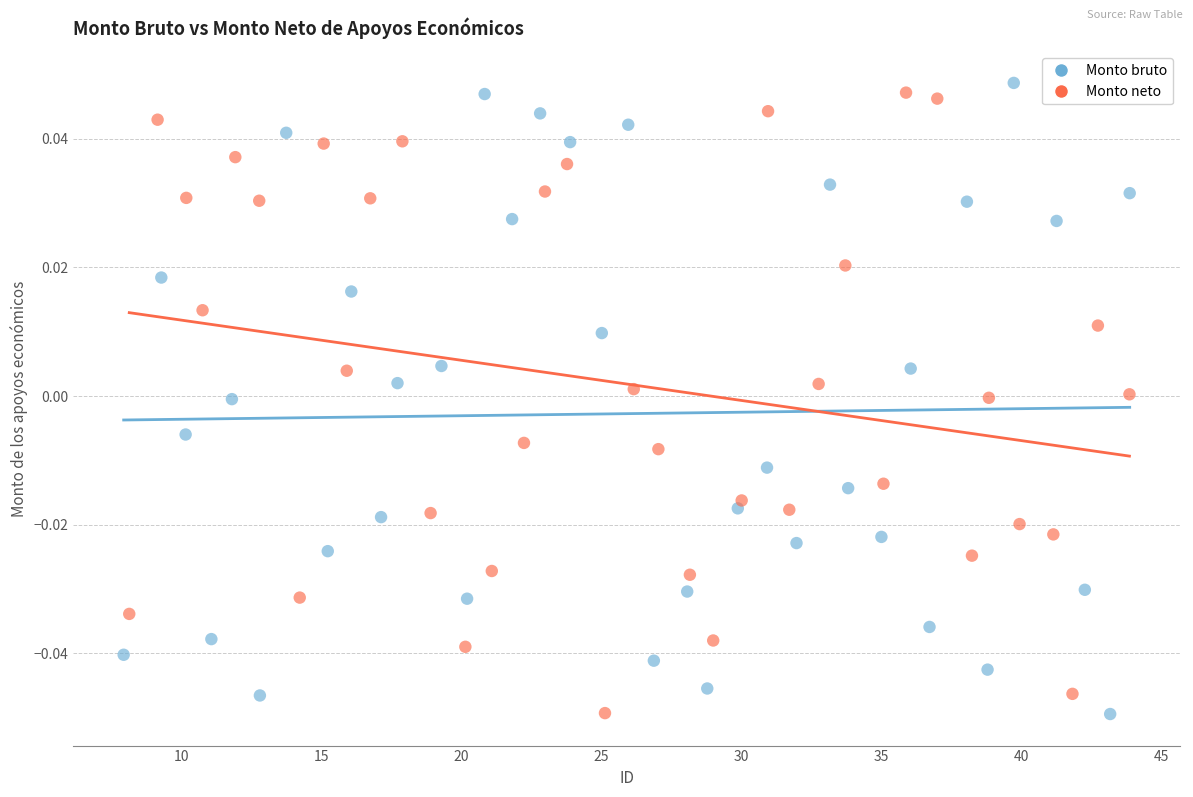

What are all the series names shown in the legend?

Monto bruto, Monto neto